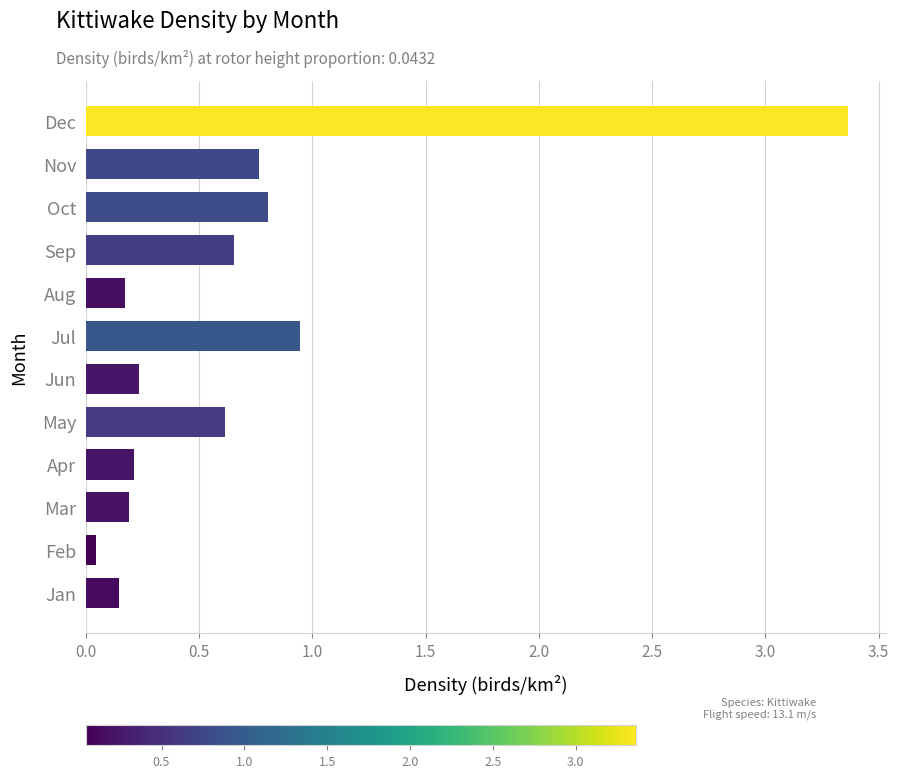

What is the change in value from Jun to Nov?

+0.5